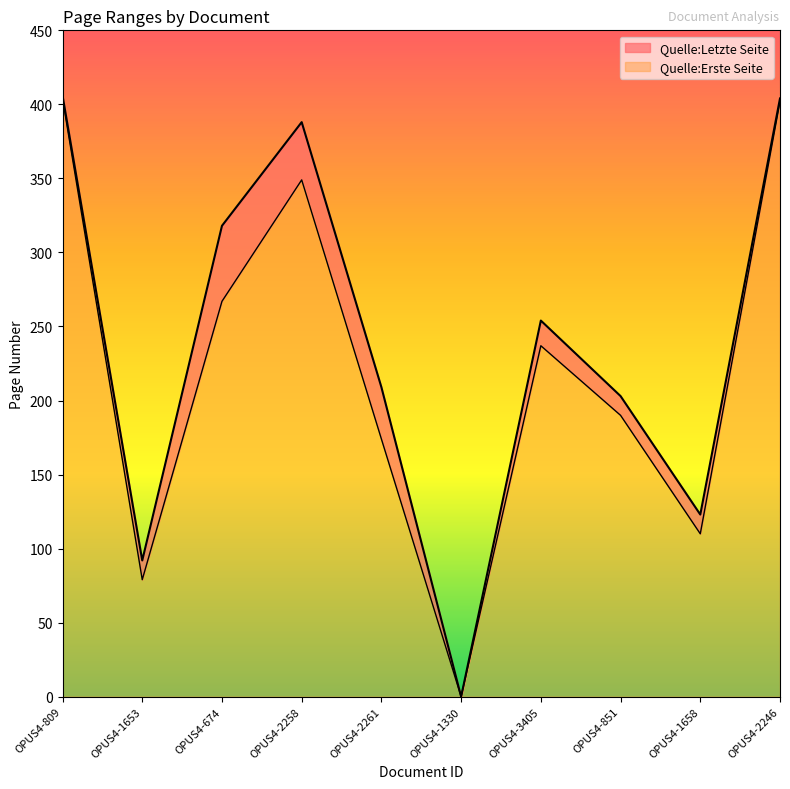

What is the total value across all series at OPUS4-2246?

404